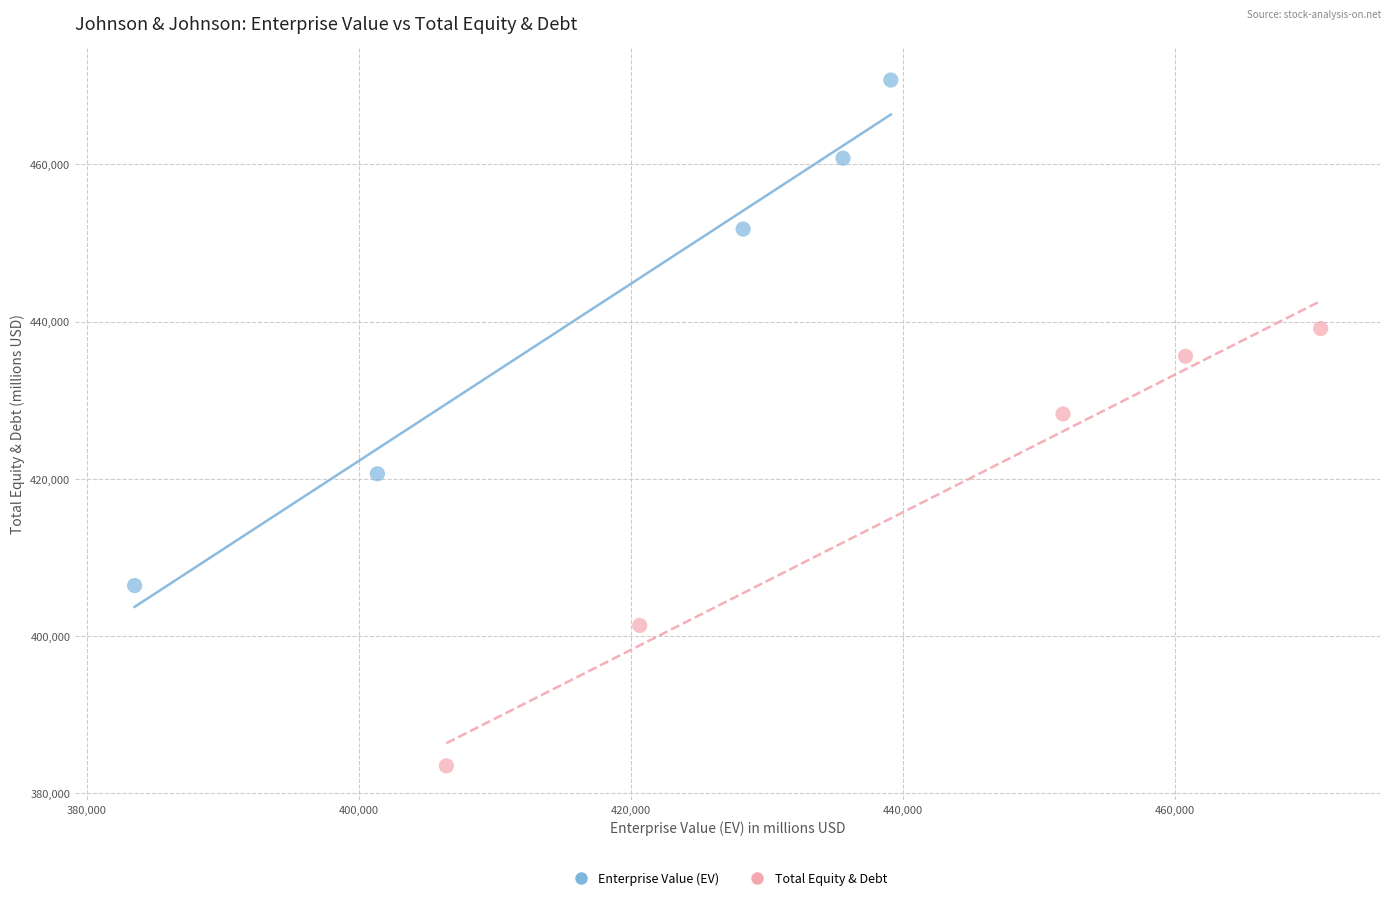

Which series contains the highest Y value?

Enterprise Value (EV)